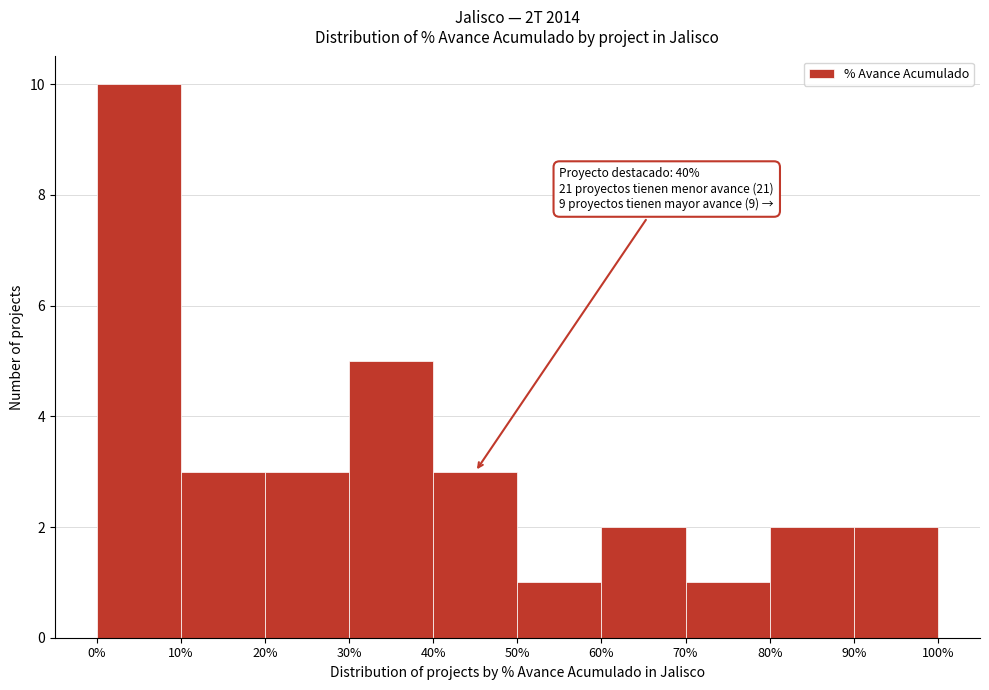

Over which range of the x-axis is the bar tallest?

0% to 10%